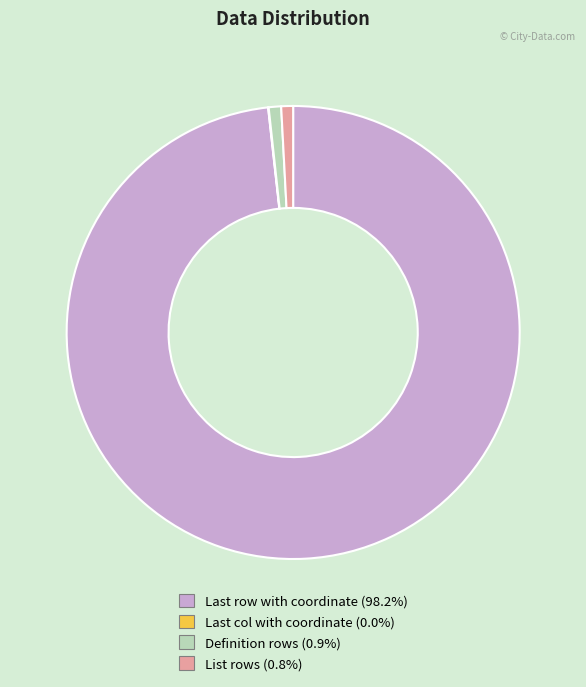

What is the largest slice in the pie chart?

Last row with coordinate